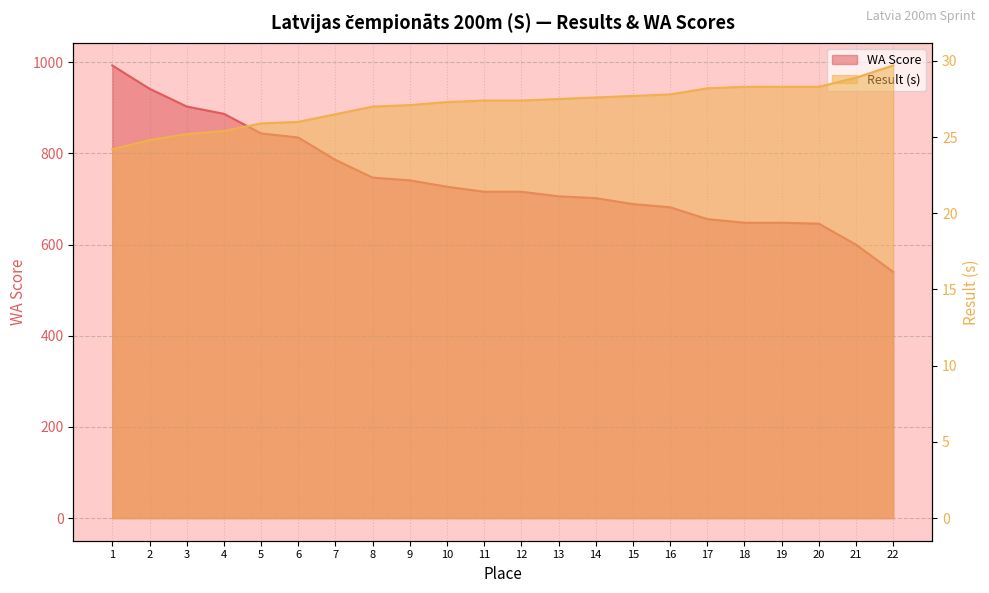

Where does the WA Score series first go above 716?

1